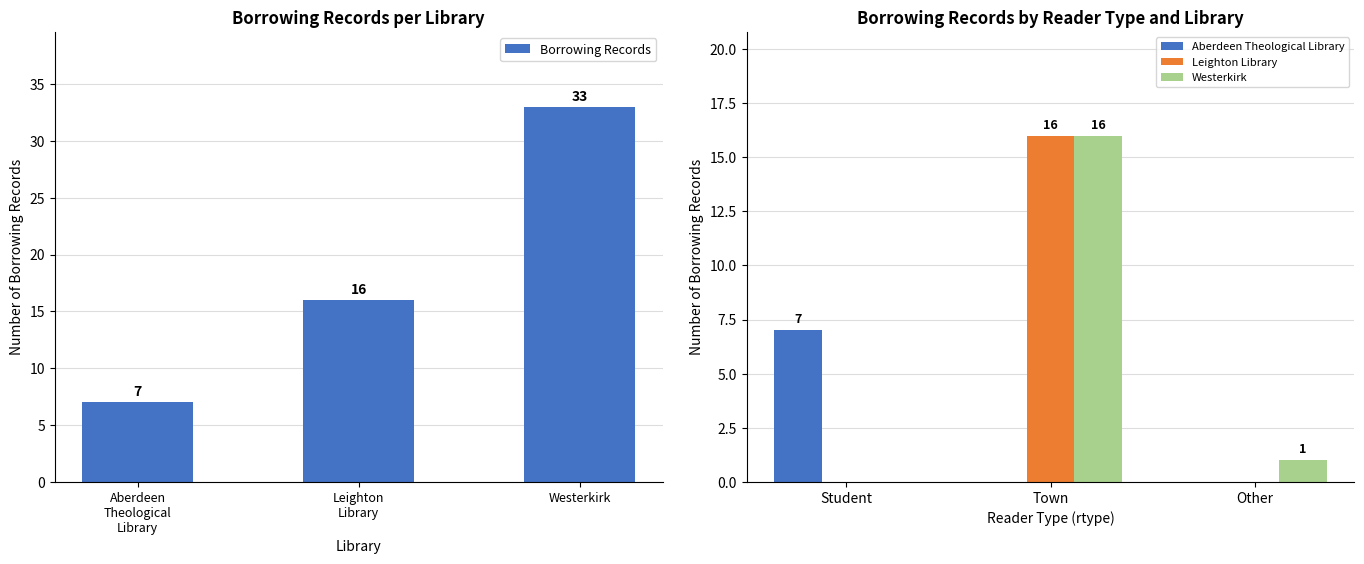

Reading left to right, transcribe all the data shown in this chart.

Borrowing Records: 7	16	33
Aberdeen Theological Library: 7	0	0
Leighton Library: 0	16	0
Westerkirk: 0	16	1